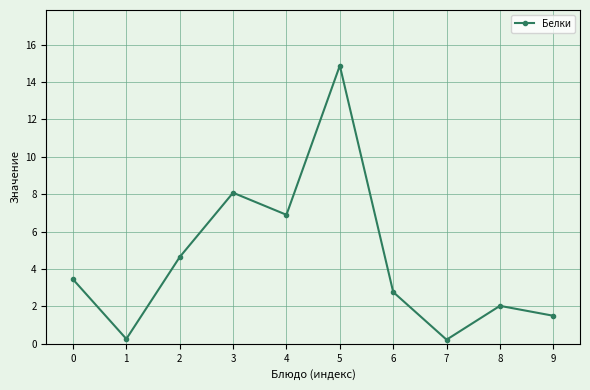

How many data points are less than 3?

5